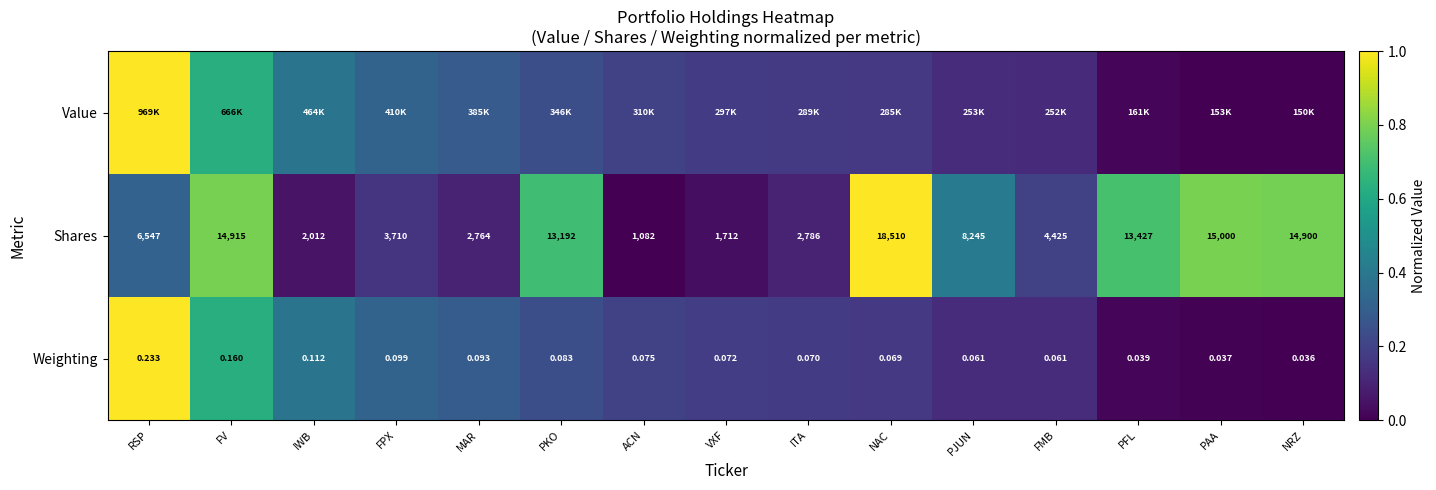

At which category is the sum across all series the highest?

RSP